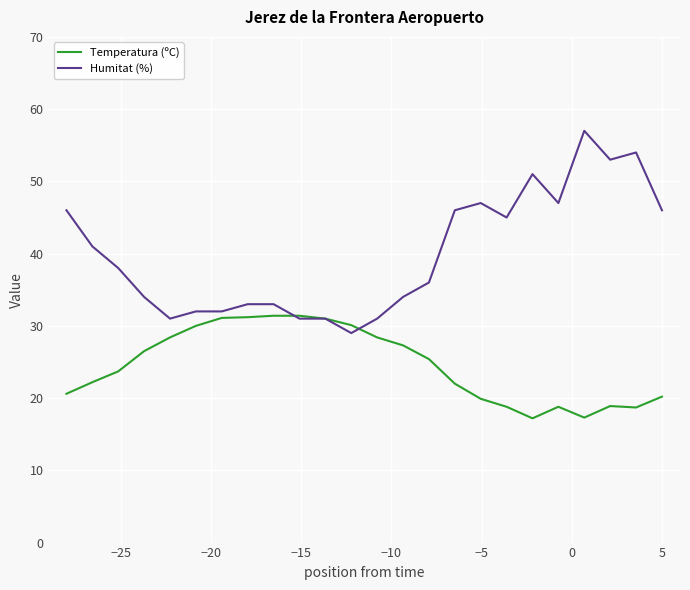

What is the average value of the Temperatura (ºC) series?

24.6